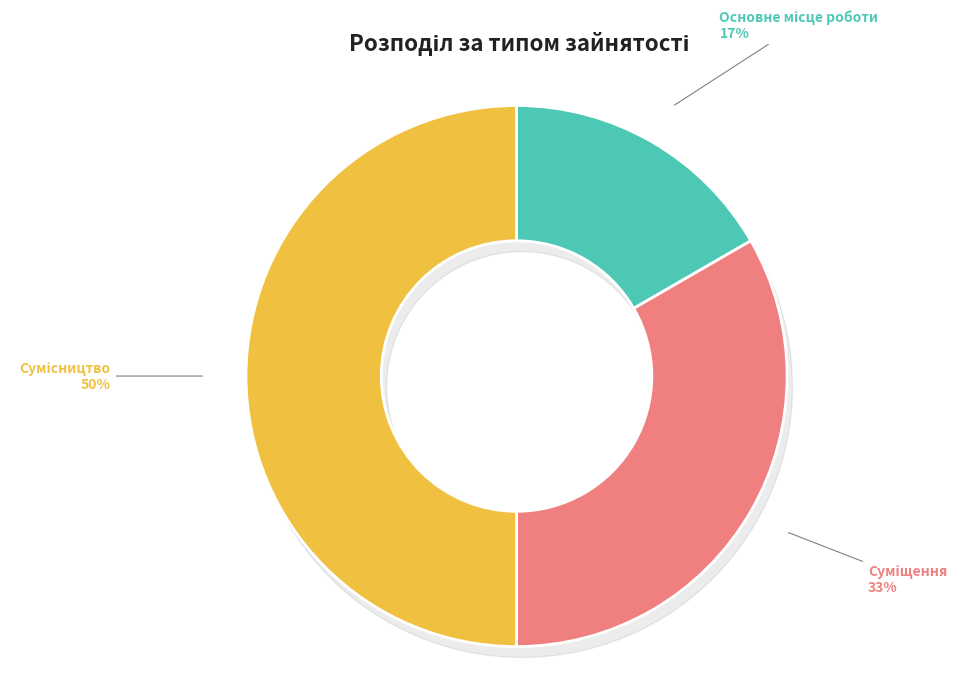

To the nearest percent, what is the average slice percentage?

25%